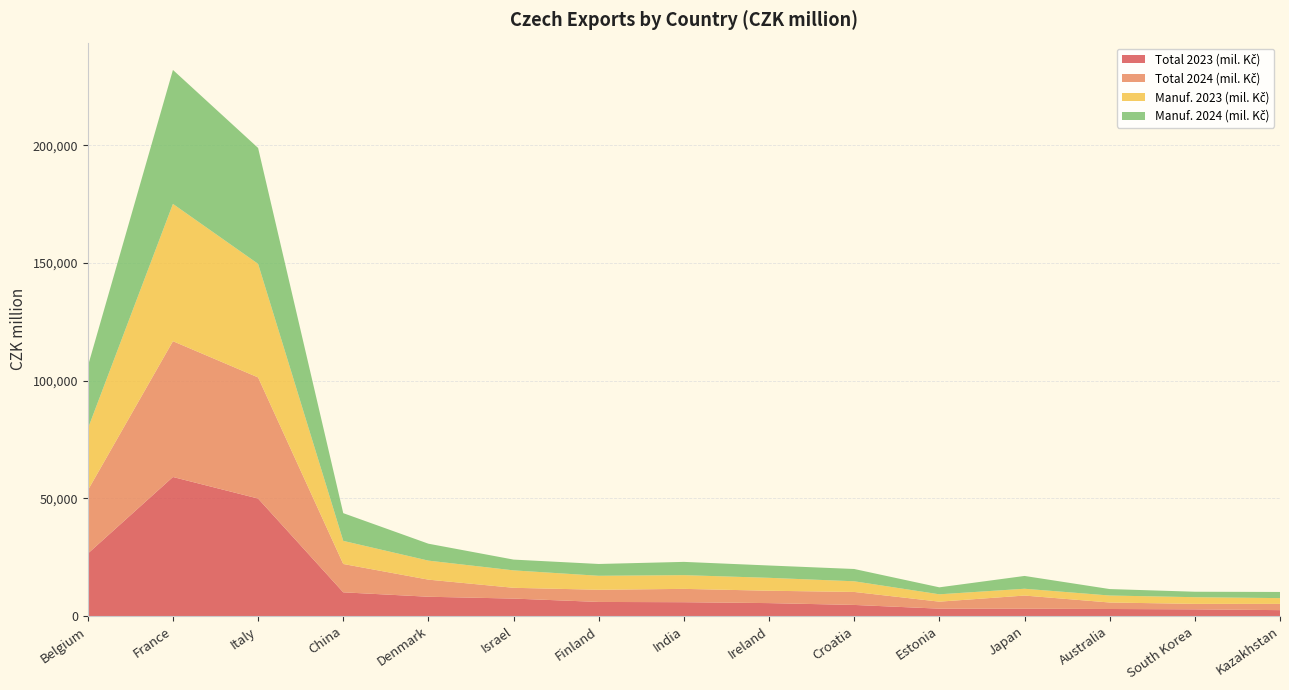

Reading left to right, extract all data points from this chart.

Total 2023 (mil. Kč): Belgium=26528	France=59104	Italy=49938	China=10081	Denmark=8201	Israel=7420	Finland=5989	India=5880	Ireland=5497	Croatia=4717	Estonia=3134	Japan=3118	Australia=2994	South Korea=2843	Kazakhstan=2506
Total 2024 (mil. Kč): Belgium=26874	France=57720	Italy=51487	China=12044	Denmark=7269	Israel=4583	Finland=5177	India=5667	Ireland=5260	Croatia=5524	Estonia=2977	Japan=5588	Australia=2758	South Korea=2329	Kazakhstan=2664
Manuf. 2023 (mil. Kč): Belgium=26154	France=58355	Italy=48278	China=9822	Denmark=8084	Israel=7409	Finland=5945	India=5836	Ireland=5485	Croatia=4531	Estonia=3126	Japan=2896	Australia=2971	South Korea=2836	Kazakhstan=2448
Manuf. 2024 (mil. Kč): Belgium=26505	France=56943	Italy=49258	China=11786	Denmark=7193	Israel=4577	Finland=5019	India=5636	Ireland=5242	Croatia=5225	Estonia=2966	Japan=5438	Australia=2744	South Korea=2323	Kazakhstan=2616